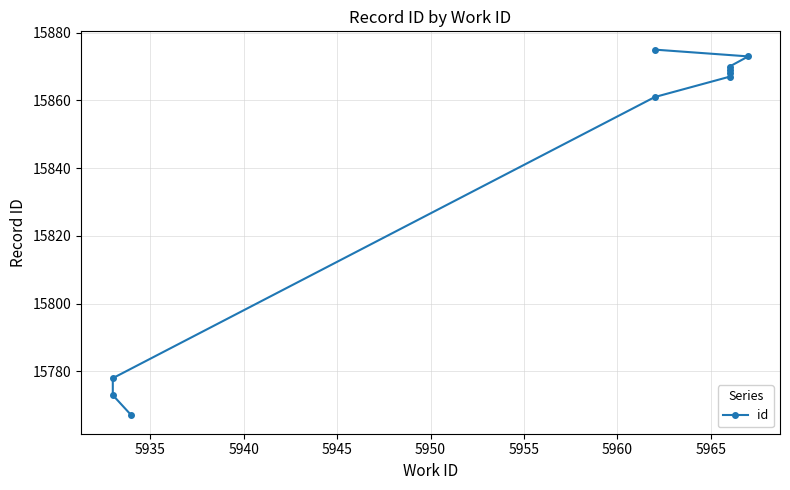

How many lines are shown in the chart?

1